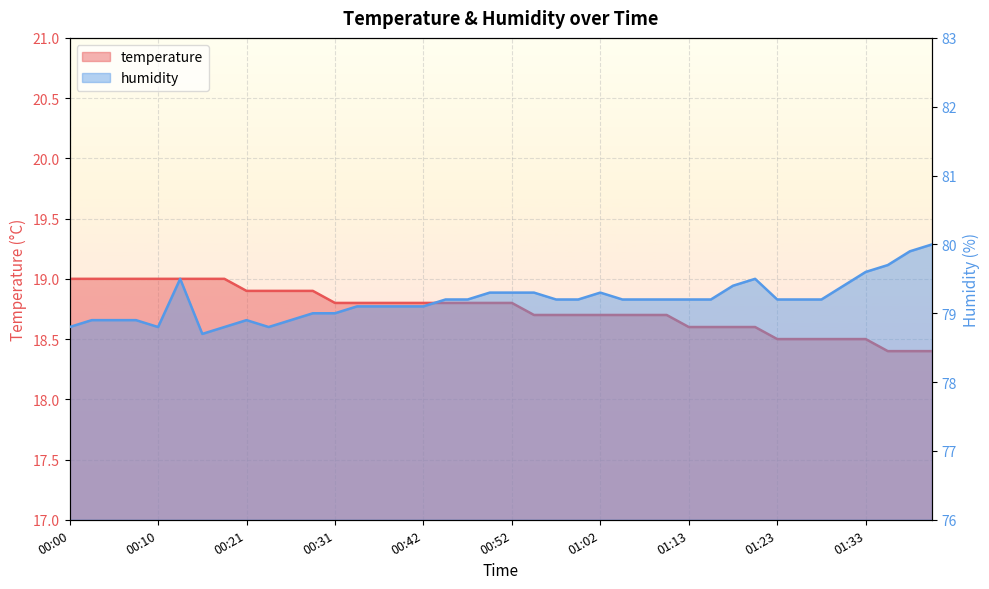

At which category is the sum across all series the highest?

00:12